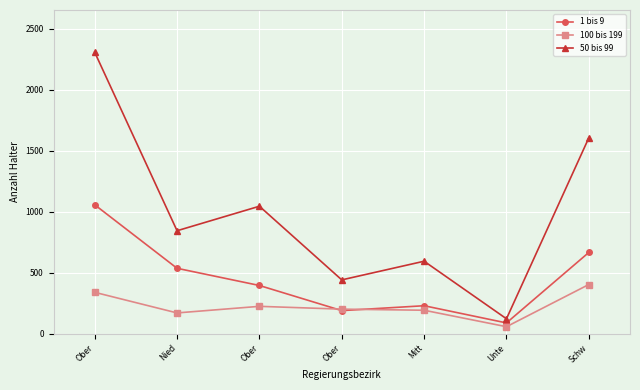

How many data points in 100 bis 199 are less than 202?

3